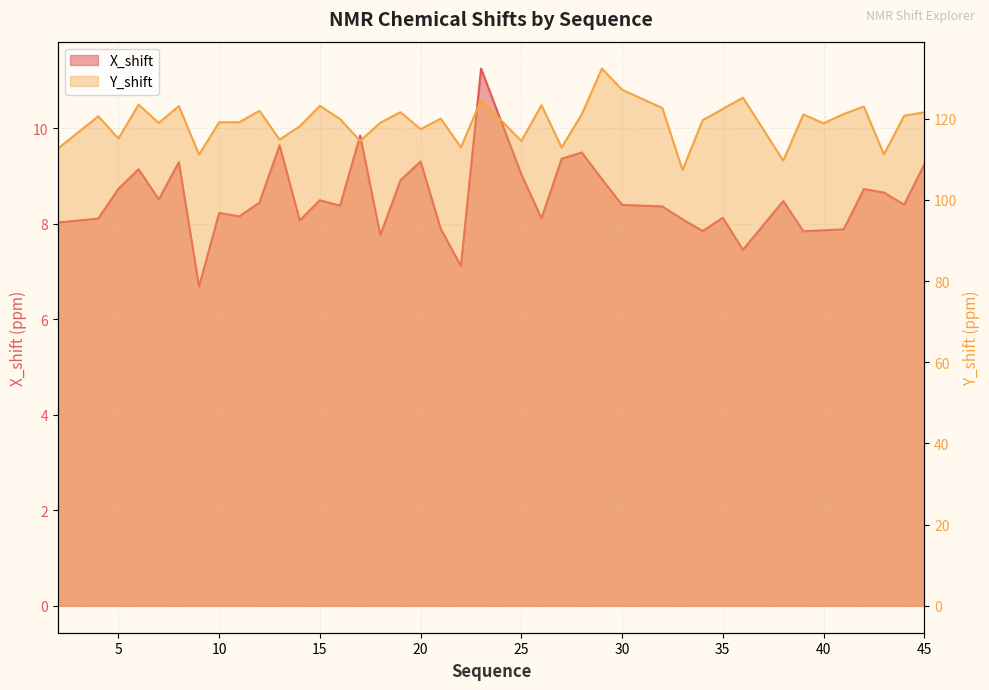

True or false: Y_shift and X_shift cross at least once.

False